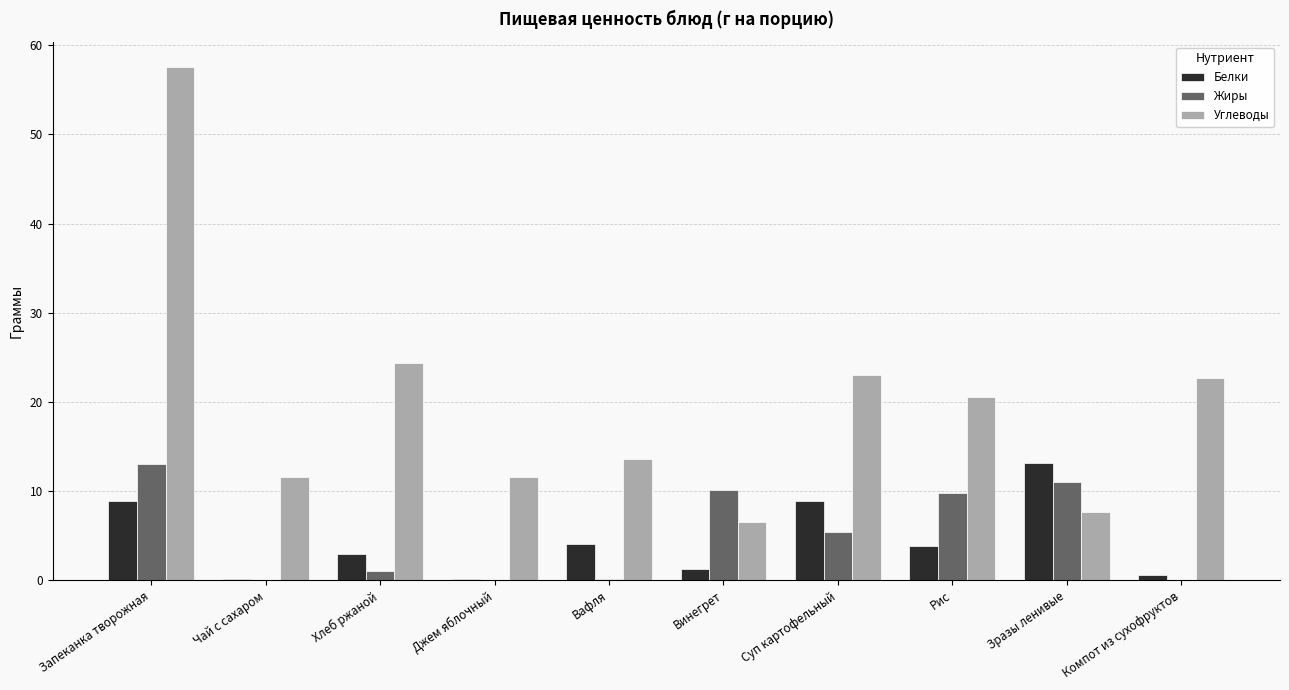

What is the highest value of the Белки series?

13.2